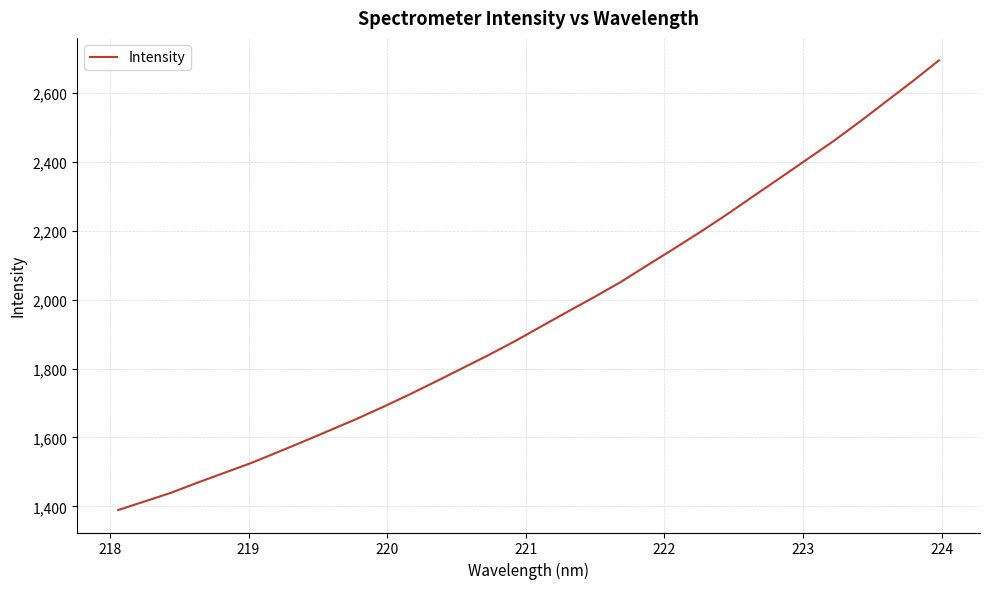

What is the difference between the maximum and minimum values?

1305.0